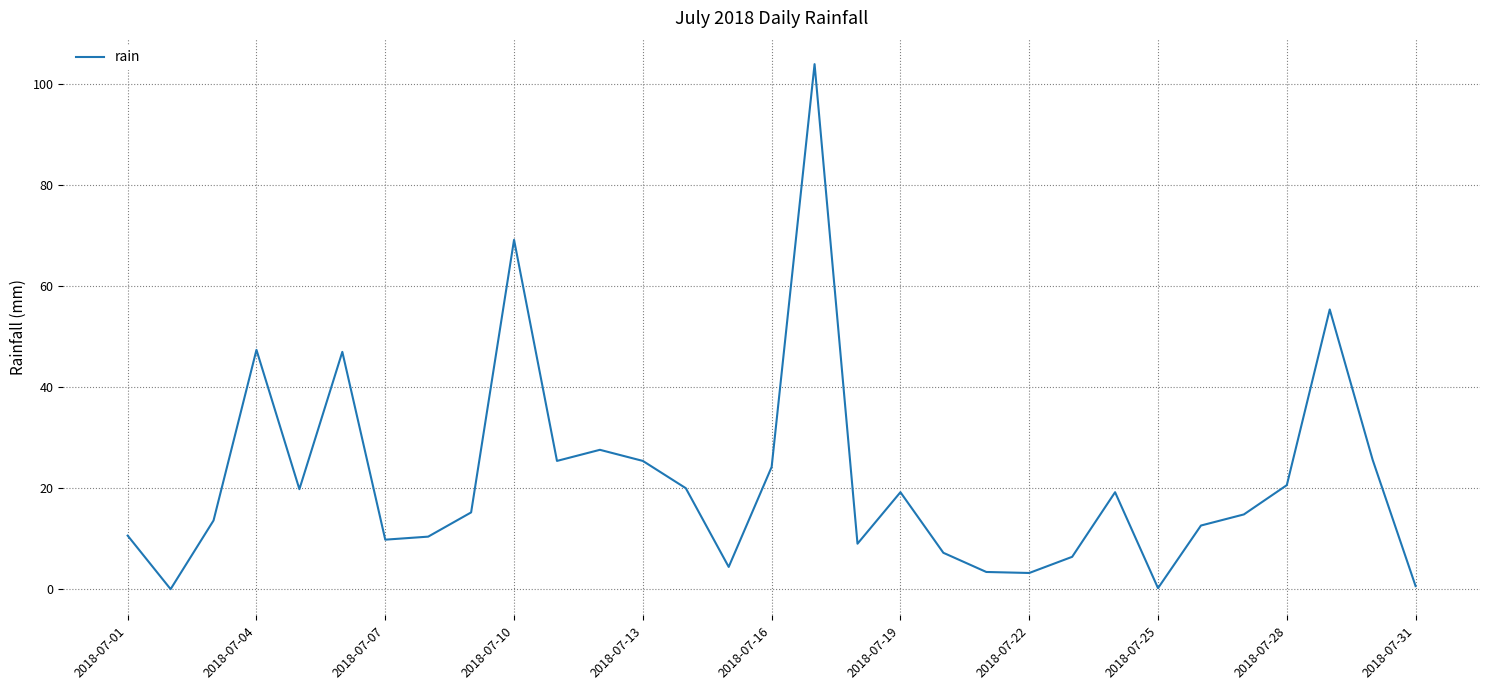

What is the difference between the maximum and minimum values?

104.0